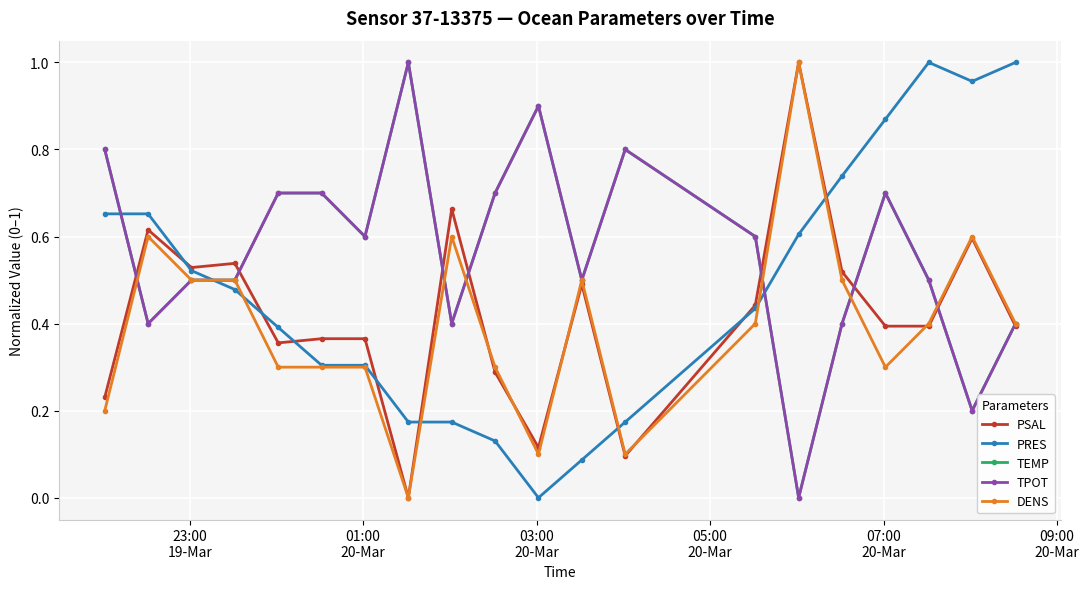

Which series ends up on top after the final intersection of PRES and TEMP?

PRES